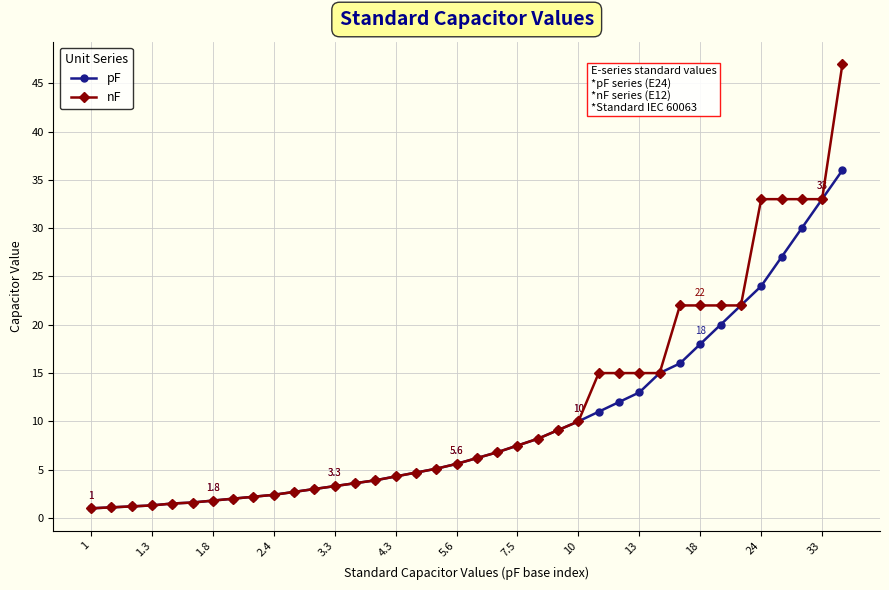

Rank the series by their maximum value, from lowest to highest.

pF, nF